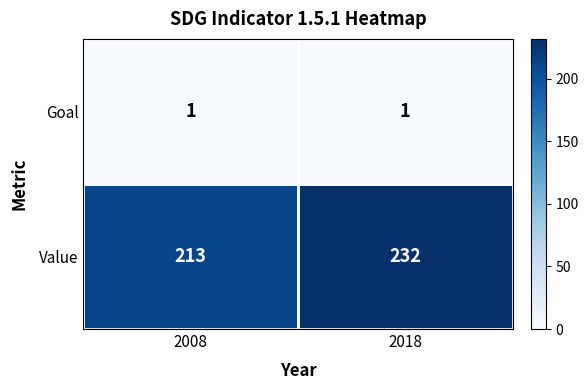

What is the minimum value for Value?

213